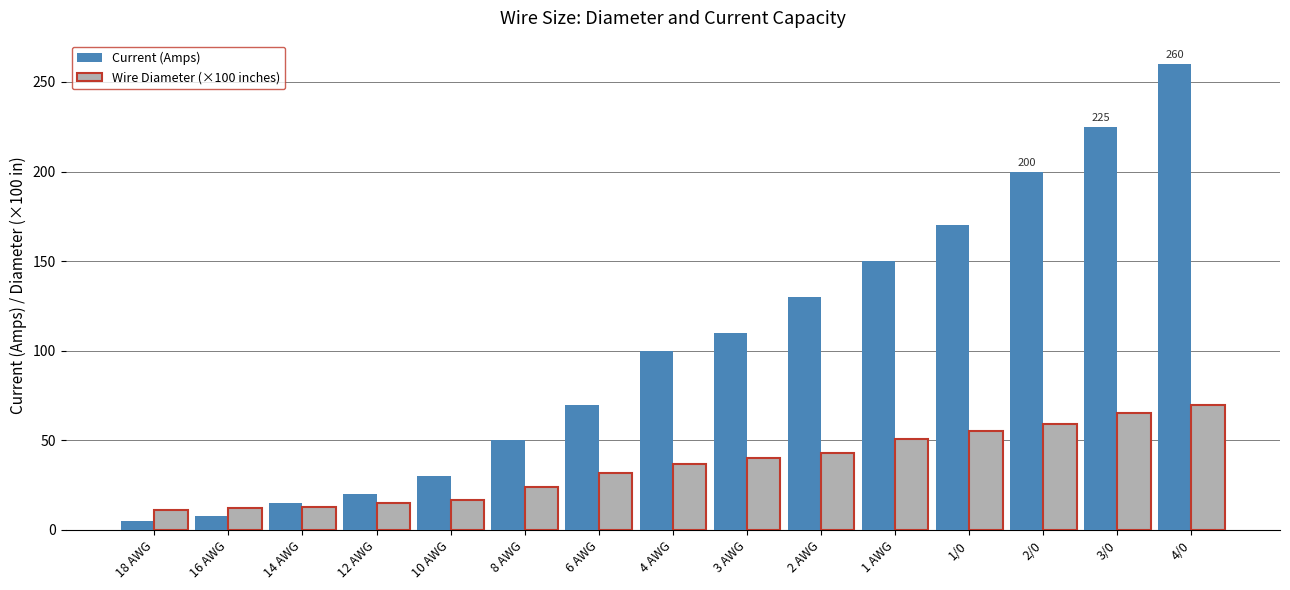

How many bars are there in total?

30